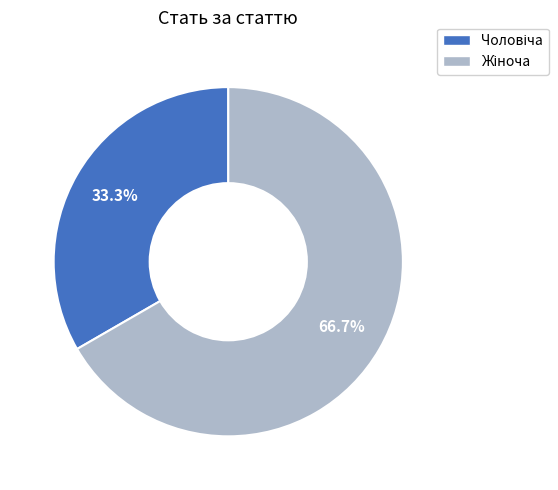

How many segments does this pie chart have?

2